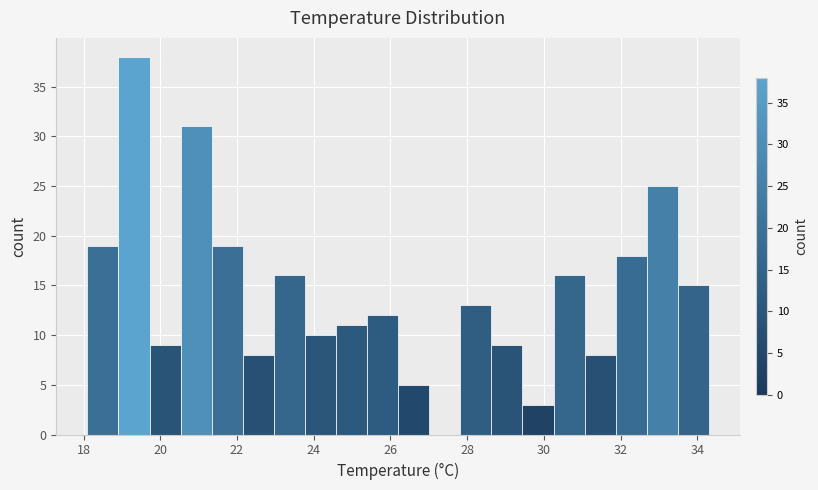

Over which range of the x-axis is the bar tallest?

19.0 to 19.8